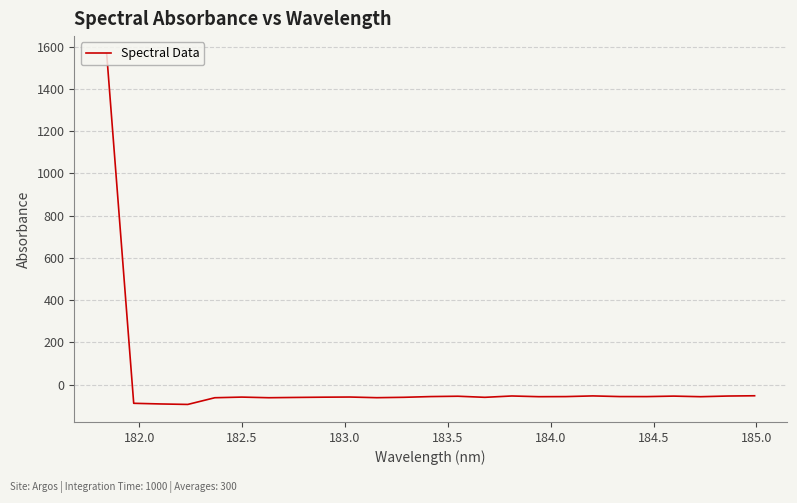

How many categories are shown in the chart?

25